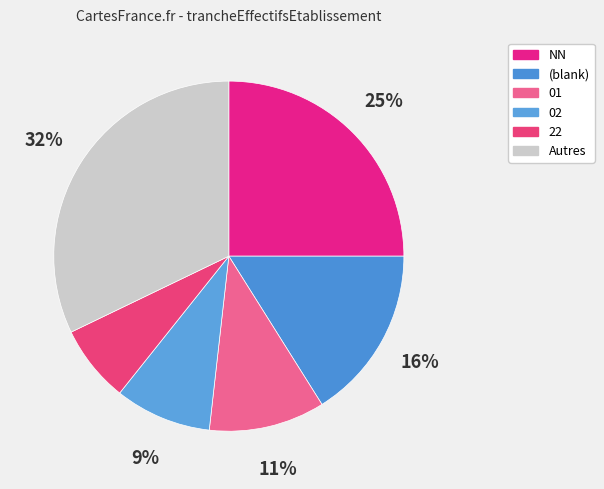

How many segments does this pie chart have?

6